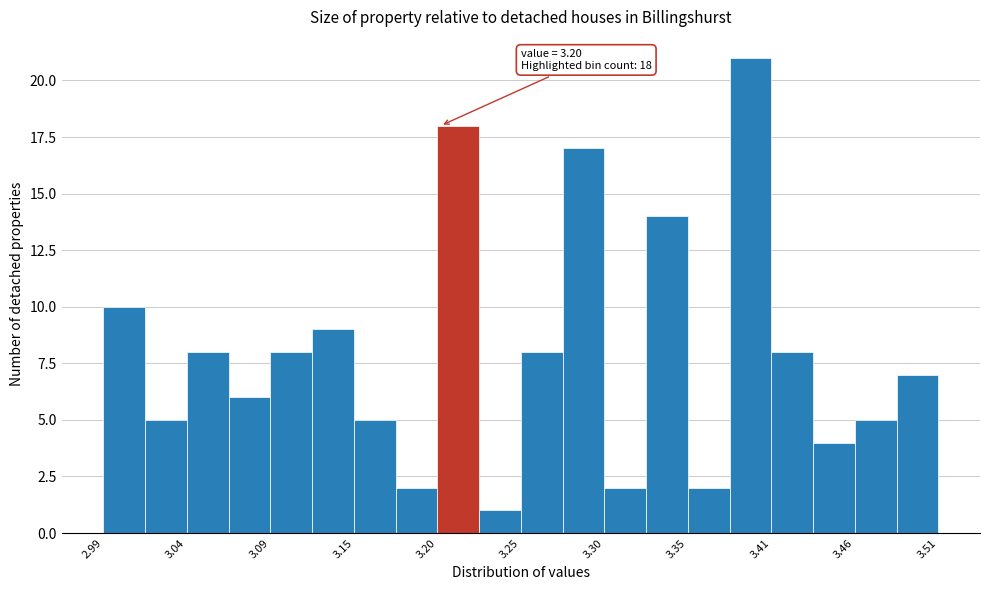

Read against the x-axis, roughly where is the centre of the tallest bar?

3.39